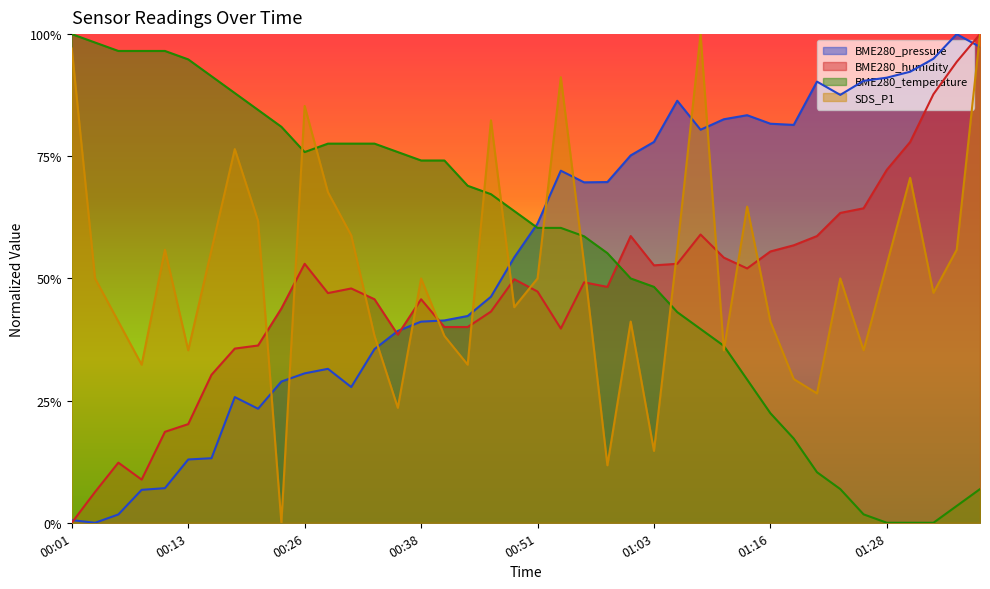

True or false: BME280_temperature and BME280_humidity cross at least once.

True